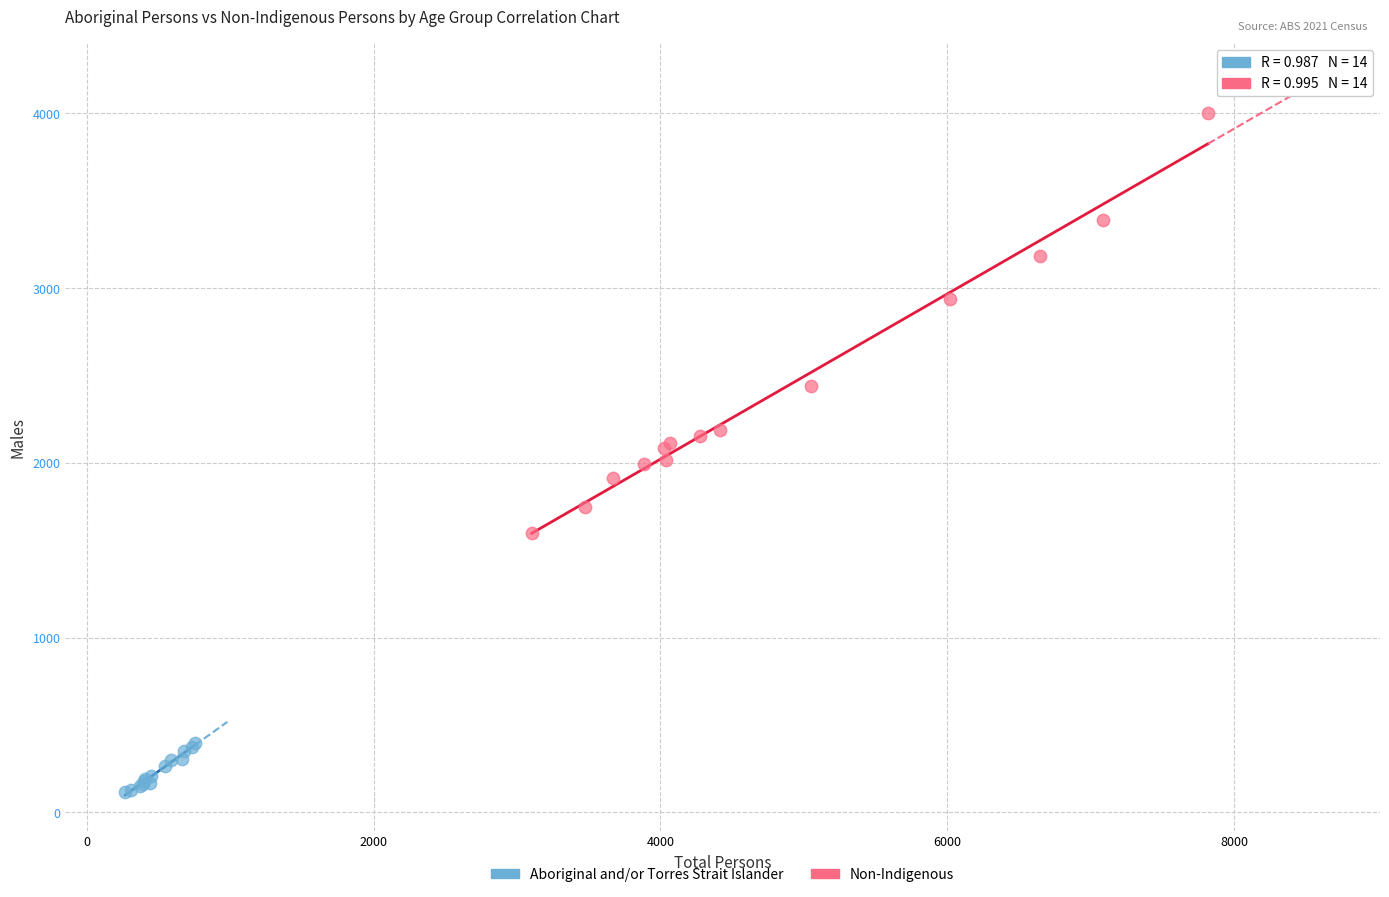

Which series reaches the minimum Y coordinate?

Aboriginal and/or Torres Strait Islander